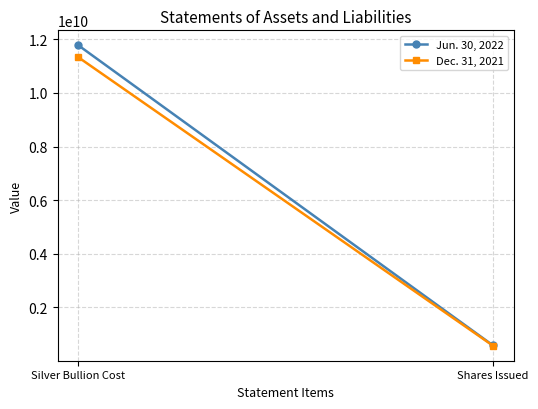

Rank the series by their average value, from lowest to highest.

Dec. 31, 2021, Jun. 30, 2022